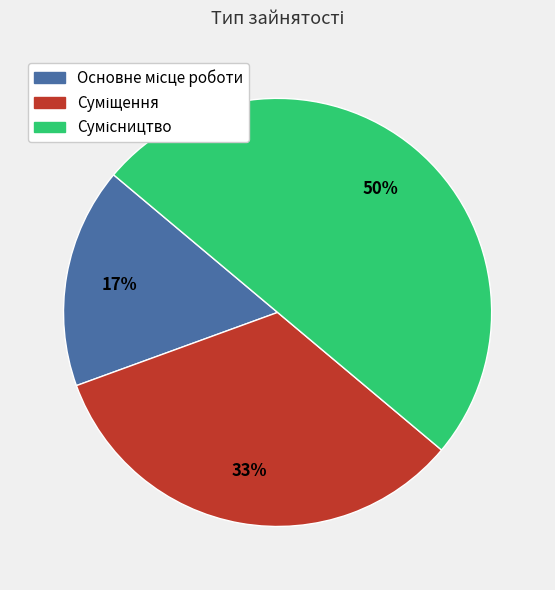

To the nearest percent, what is the average slice percentage?

33%